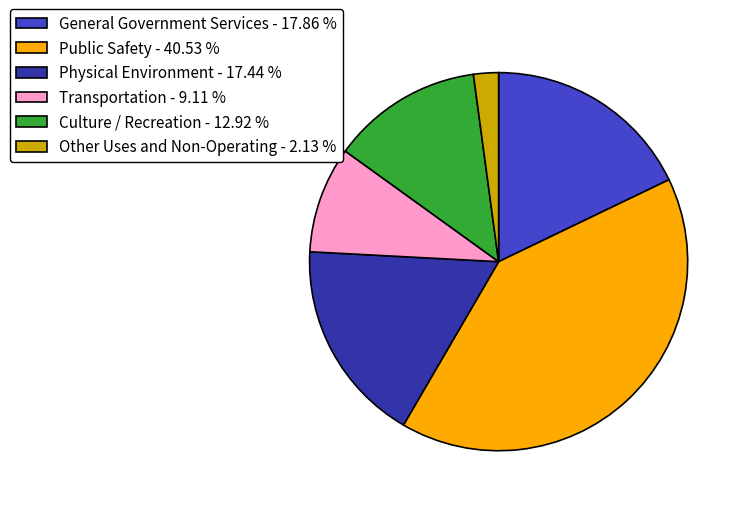

Between Transportation - 9.11 % and General Government Services - 17.86 %, which is larger?

General Government Services - 17.86 %